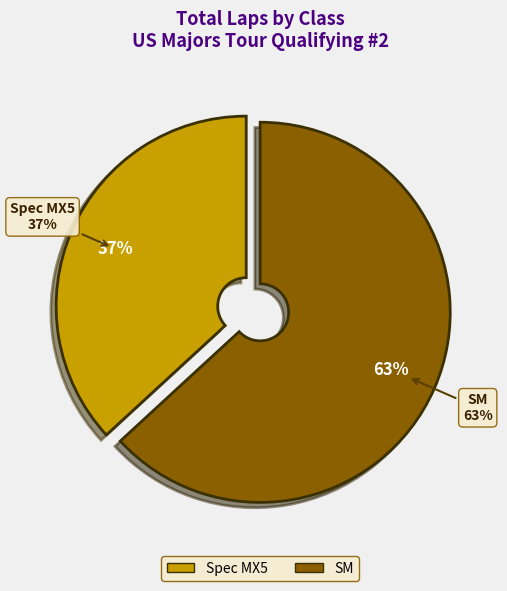

What is the total percentage of SM and Spec MX5?

100.0%